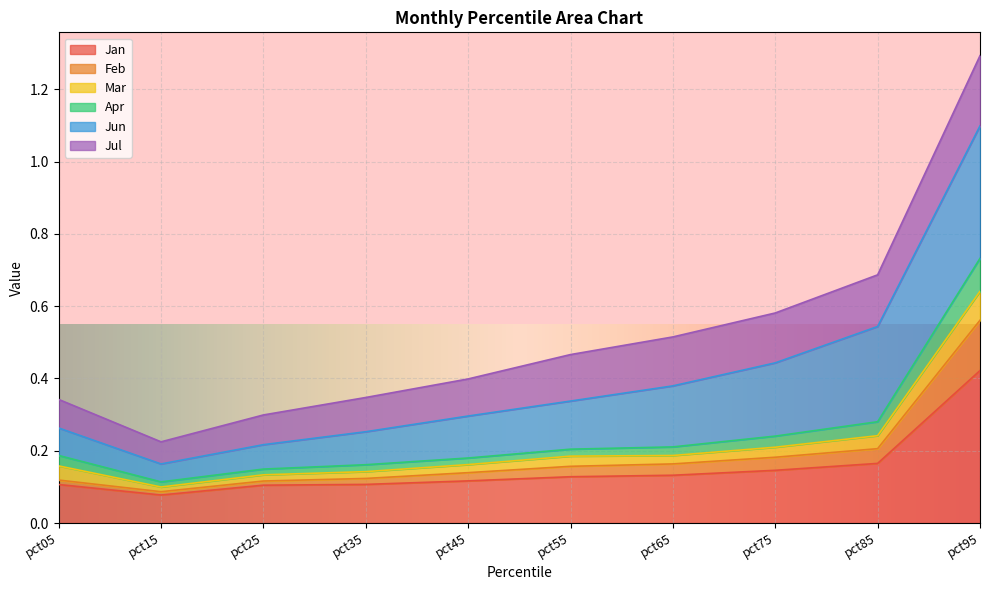

What is the total value across all series at pct85?

0.7